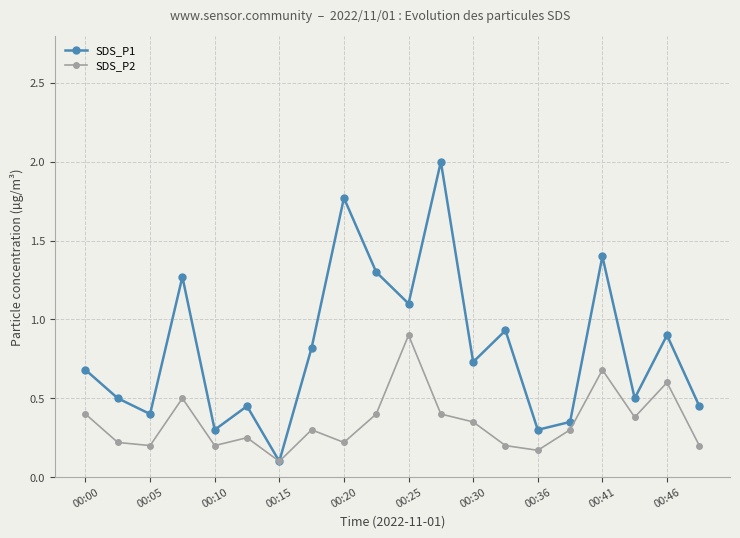

What is the greatest value displayed?

2.0